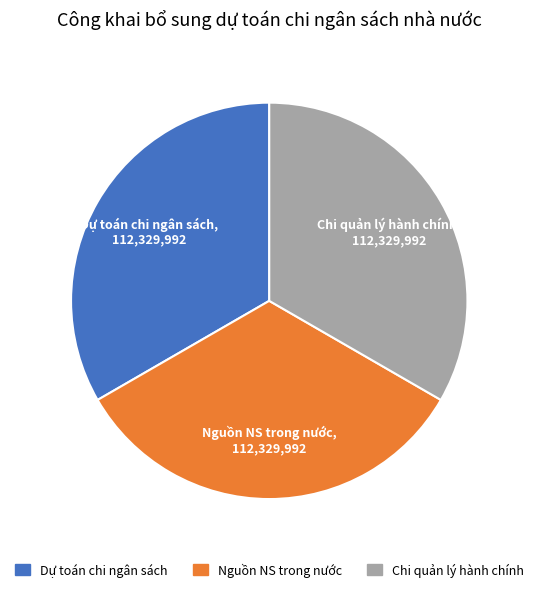

Is there any slice that represents more than half of the pie?

No